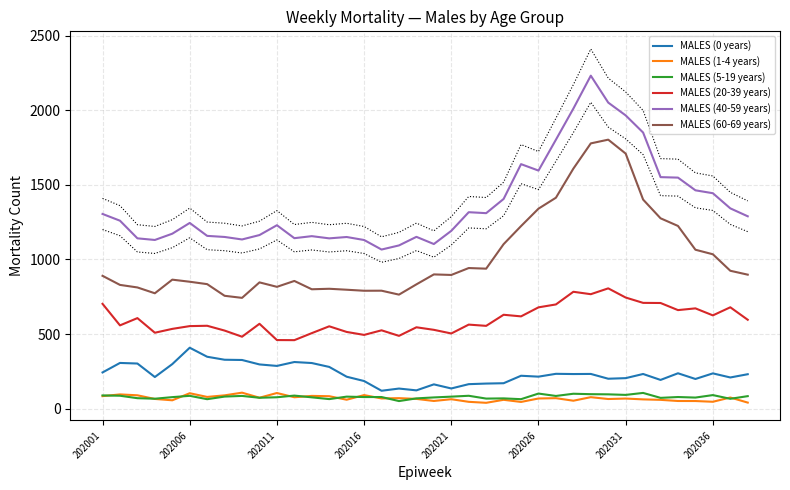

In MALES (60-69 years), how many points are lower than both neighbors (excluding endpoints)?

8